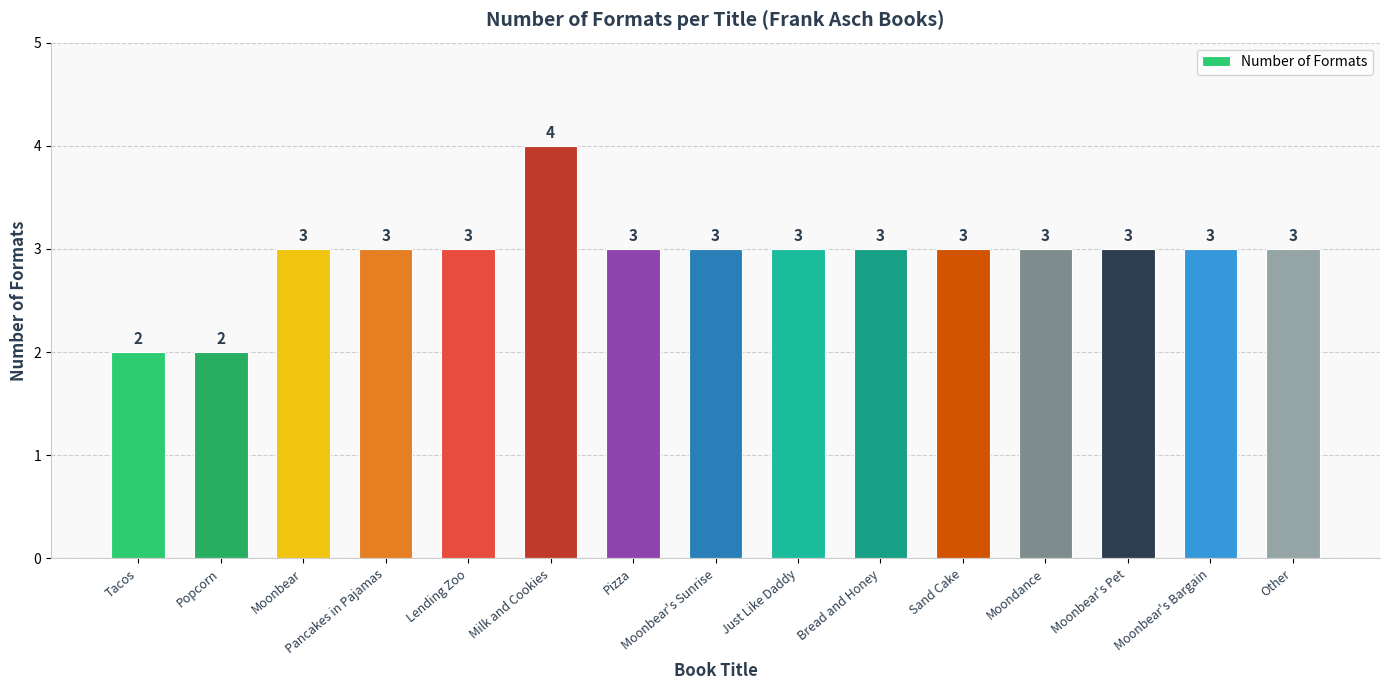

What position from the left is Tacos?

1